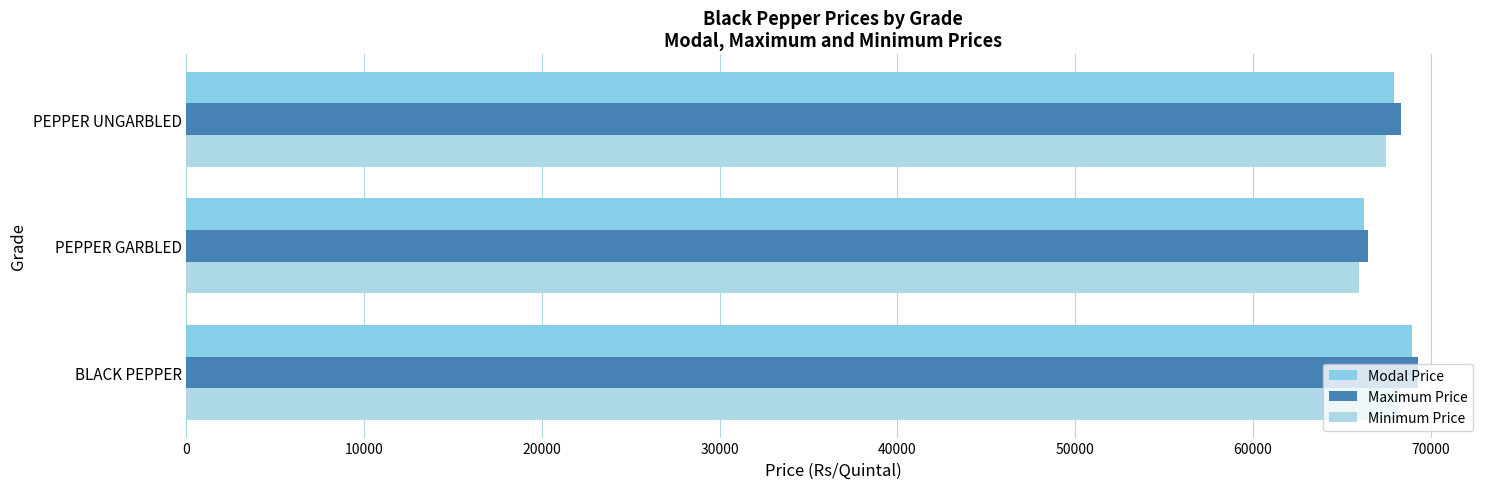

What are all the series names shown in the legend?

Modal Price, Maximum Price, Minimum Price